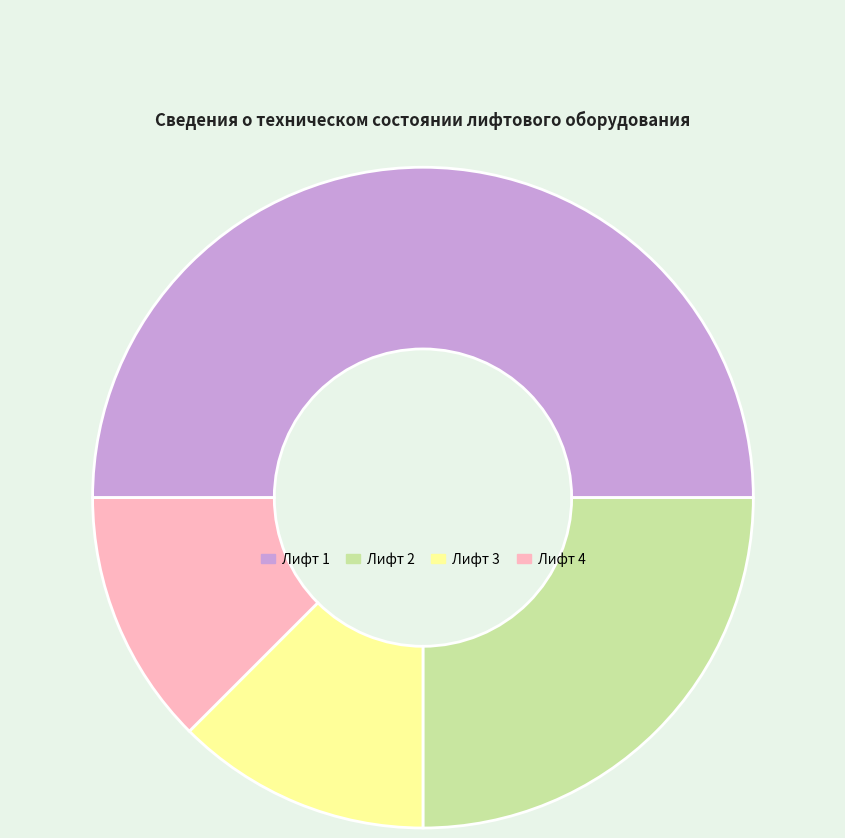

Combined, do Лифт 3 and Лифт 4 account for over 50%?

No